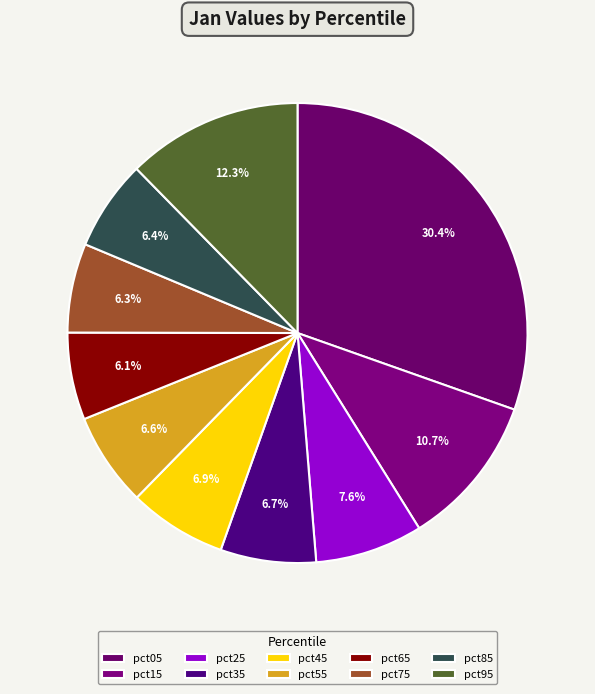

How many slices are in this pie chart?

10